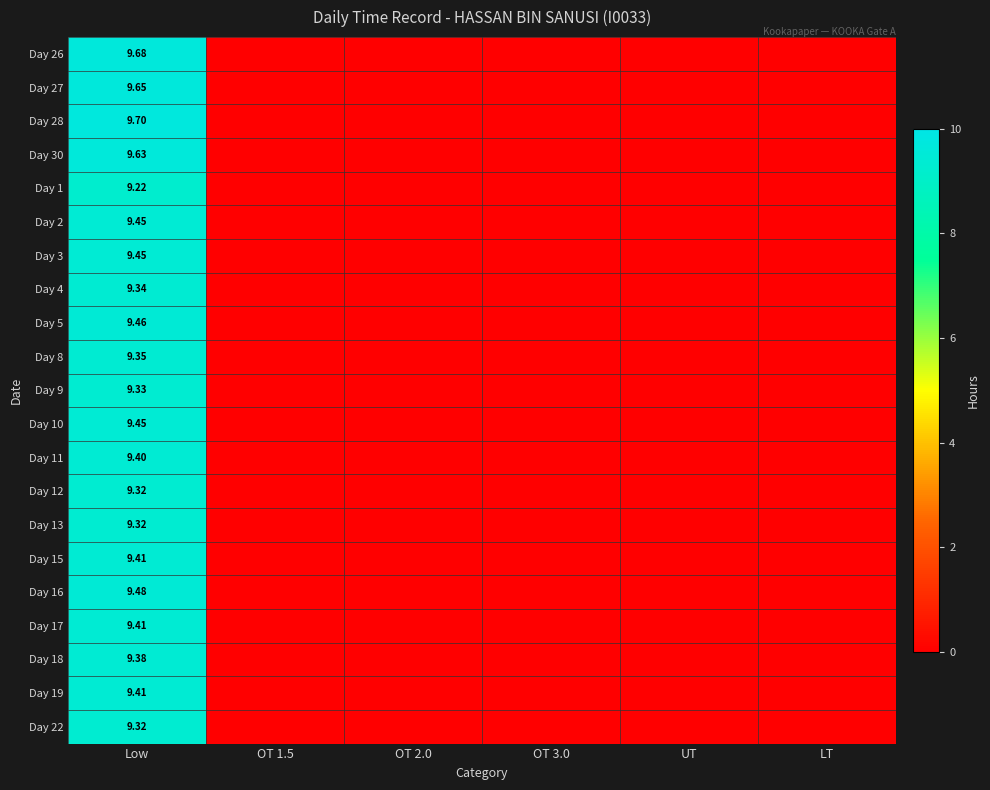

Is the value of Day 11 at Low greater than the value of Day 27 at Low?

No